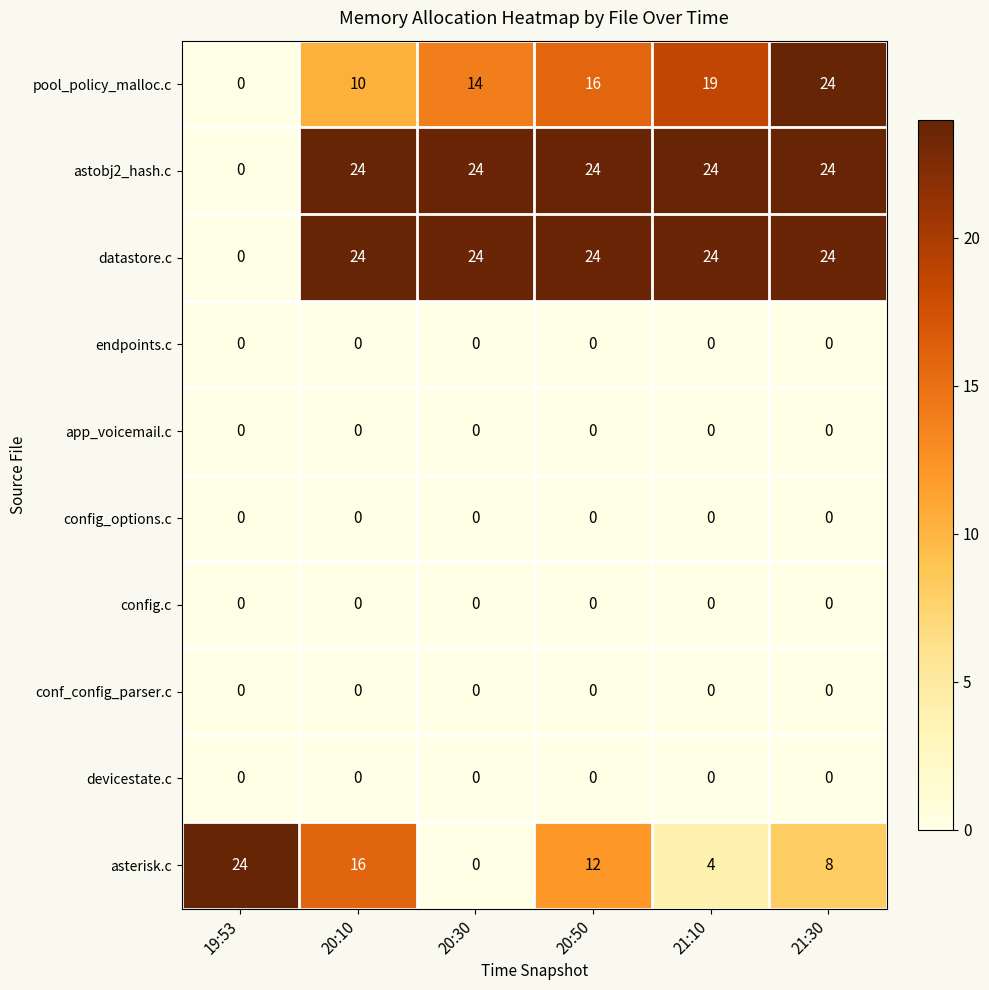

What is the total value across all series at 21:30?

80